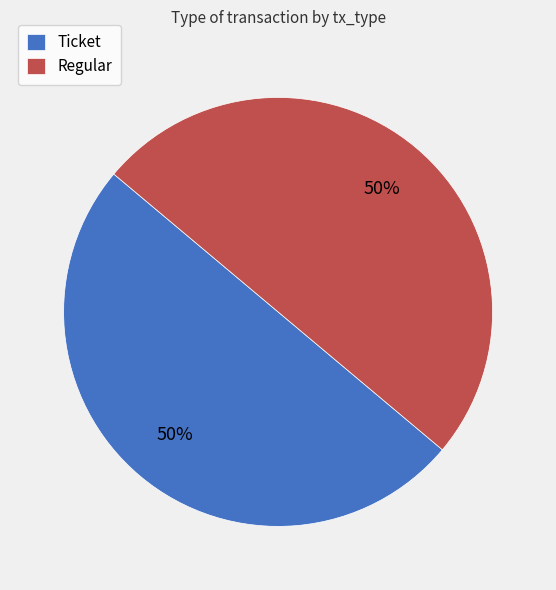

The Regular slice represents 85% of the pie. True or false?

False